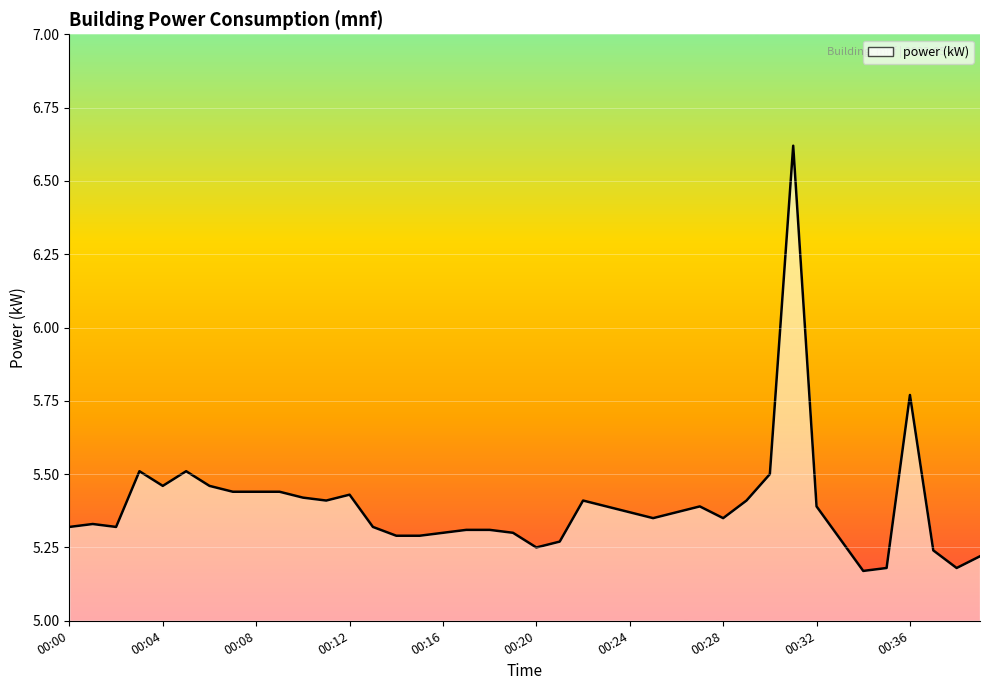

Rank the categories by value from highest to lowest.

00:31, 00:36, 00:03, 00:05, 00:30, 00:04, 00:06, 00:07, 00:08, 00:09, 00:12, 00:10, 00:11, 00:22, 00:29, 00:23, 00:27, 00:32, 00:24, 00:26, 00:25, 00:28, 00:01, 00:00, 00:02, 00:13, 00:17, 00:18, 00:16, 00:19, 00:14, 00:15, 00:33, 00:21, 00:20, 00:37, 00:39, 00:35, 00:38, 00:34